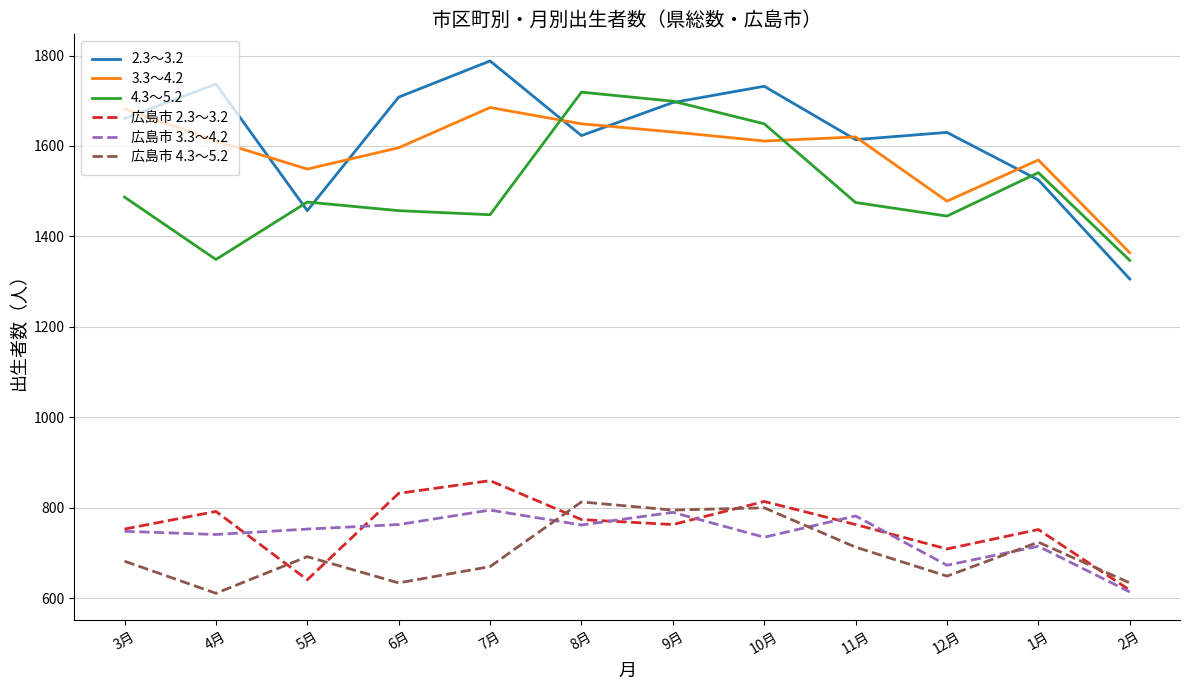

Which category has the lowest value in the 広島市 2.3～3.2 series?

2月